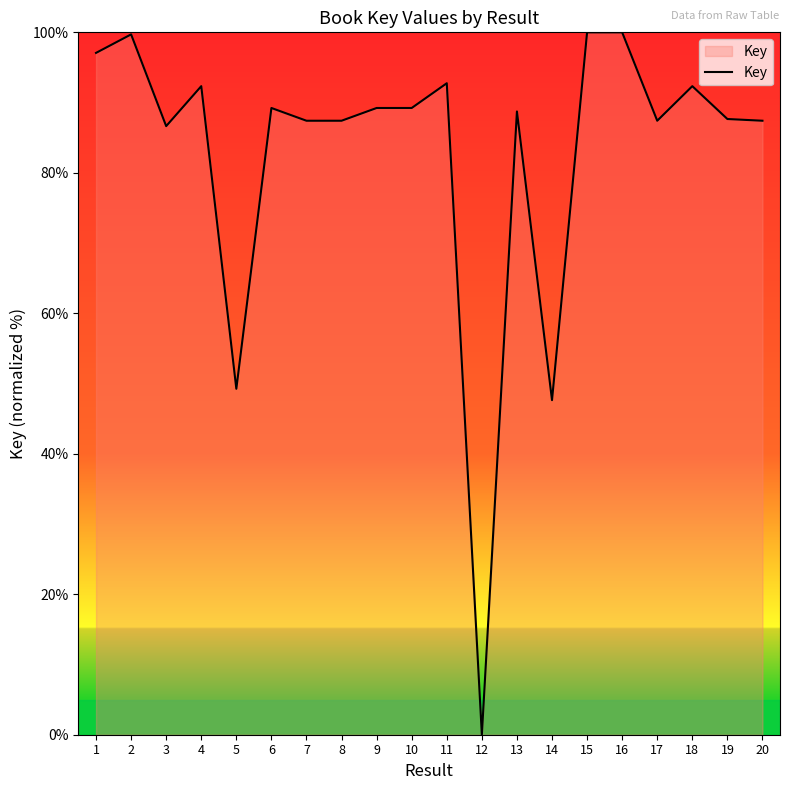

What value does the data have at 5?

49.3